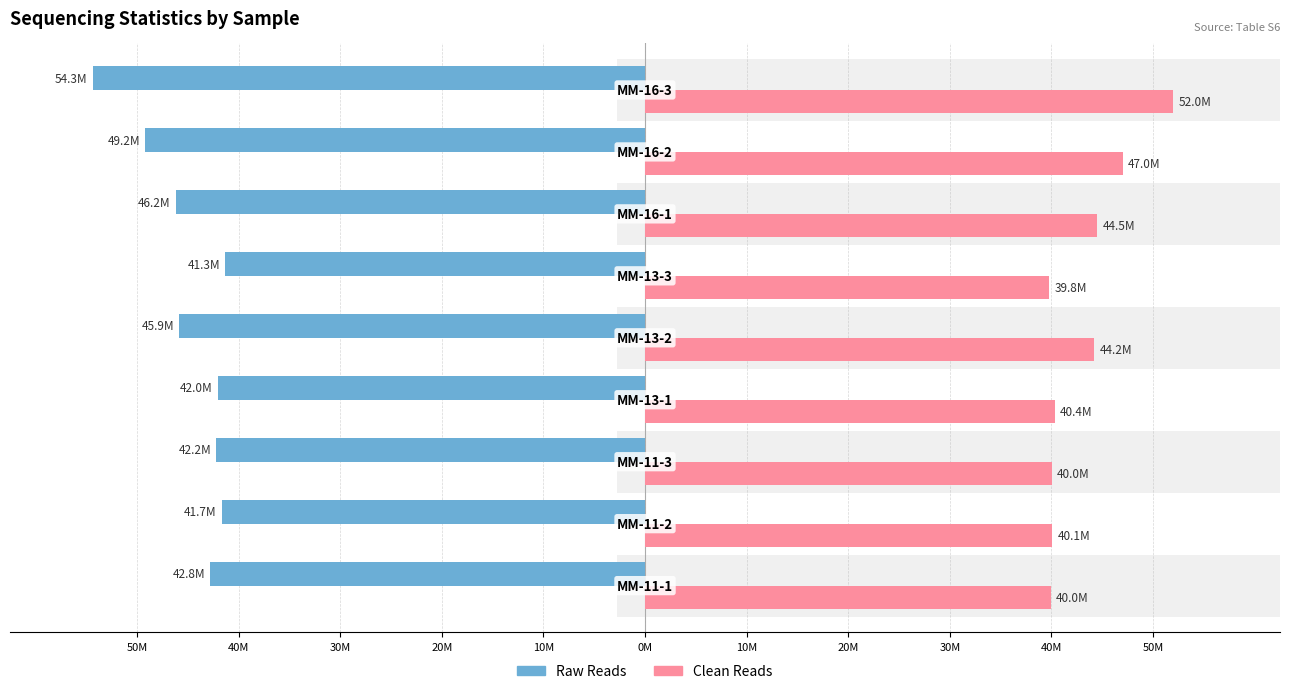

How many bars are there in each group?

2